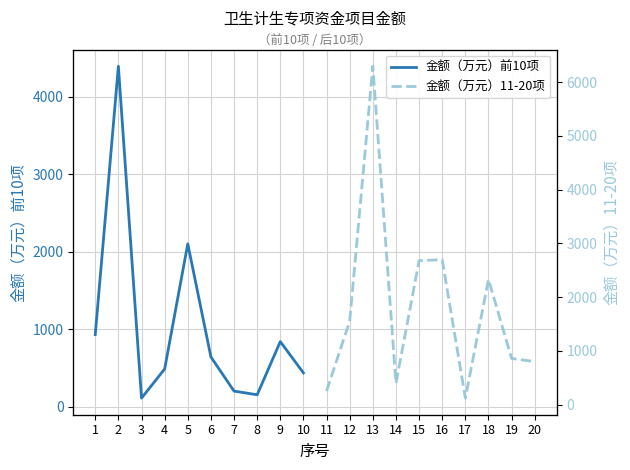

What are all the series names shown in the legend?

金额（万元）前10项, 金额（万元）11-20项